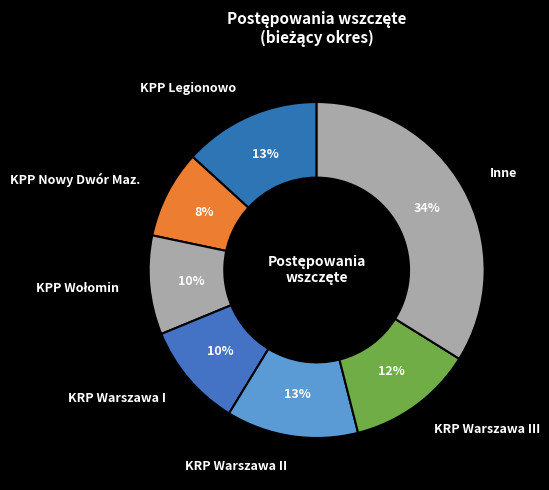

Approximately how many times larger is the value at KRP Warszawa I compared to KPP Legionowo?

0.8